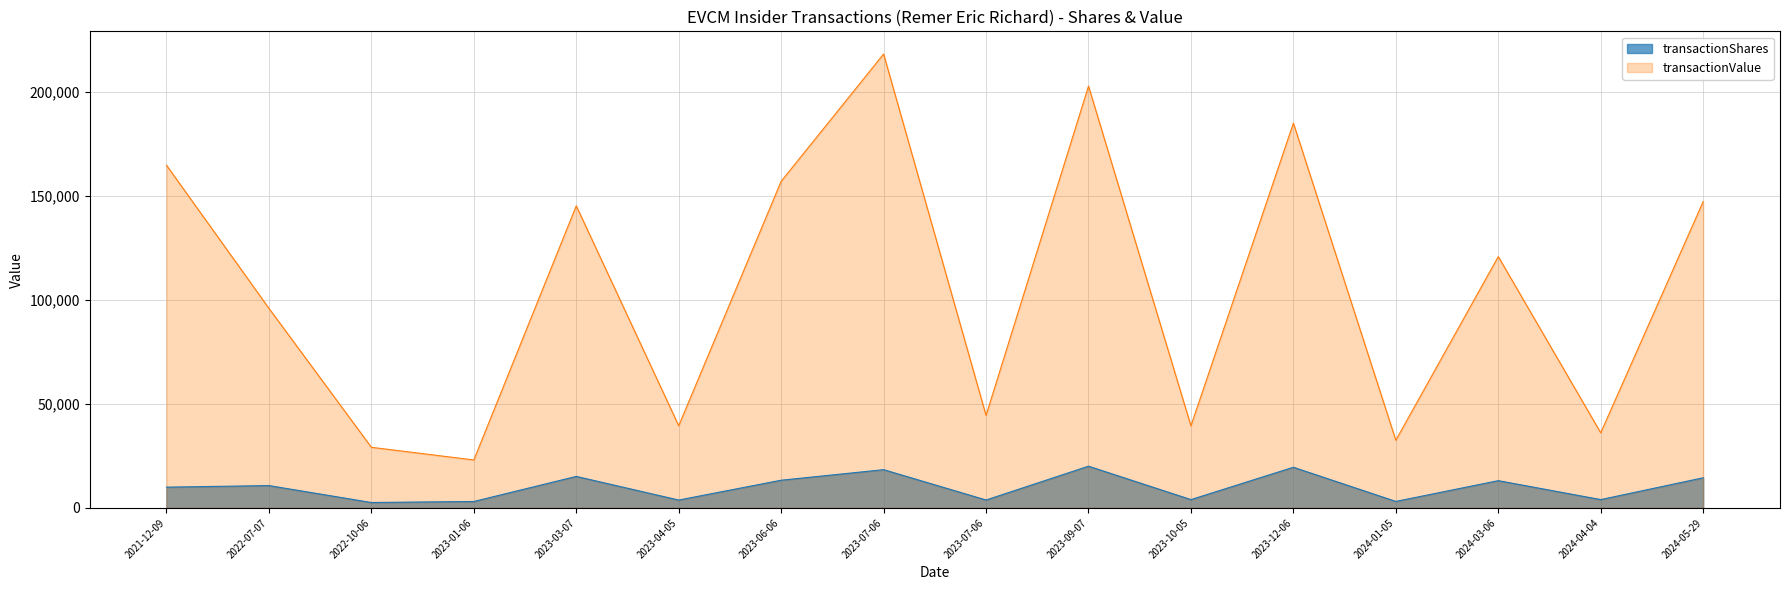

True or false: transactionShares has more than 0 interior local peaks.

True